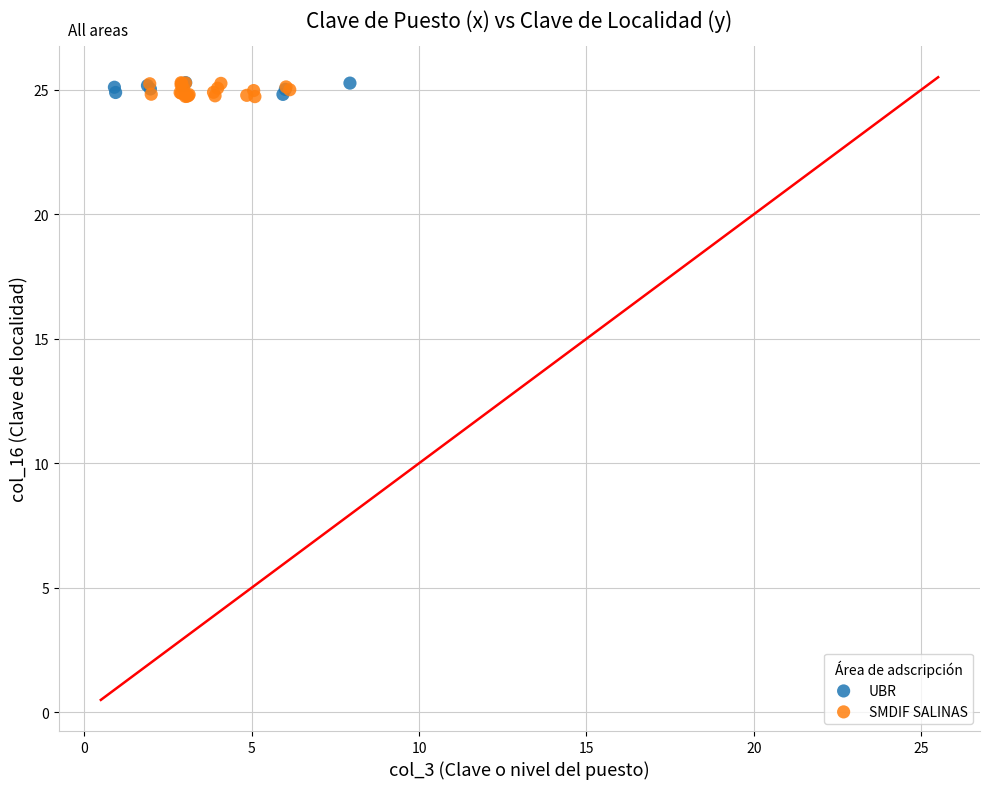

Which series has the widest spread of Y values?

SMDIF SALINAS